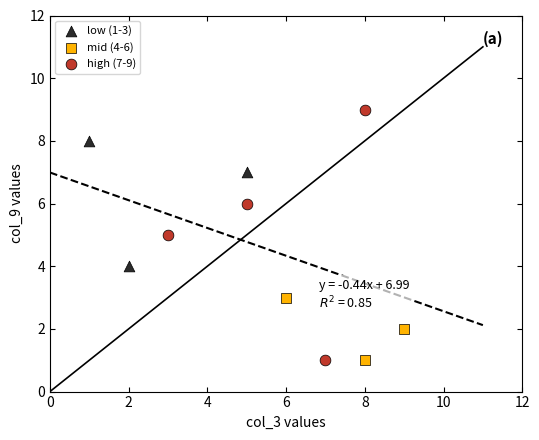

Which series contains the highest Y value?

high (7-9)